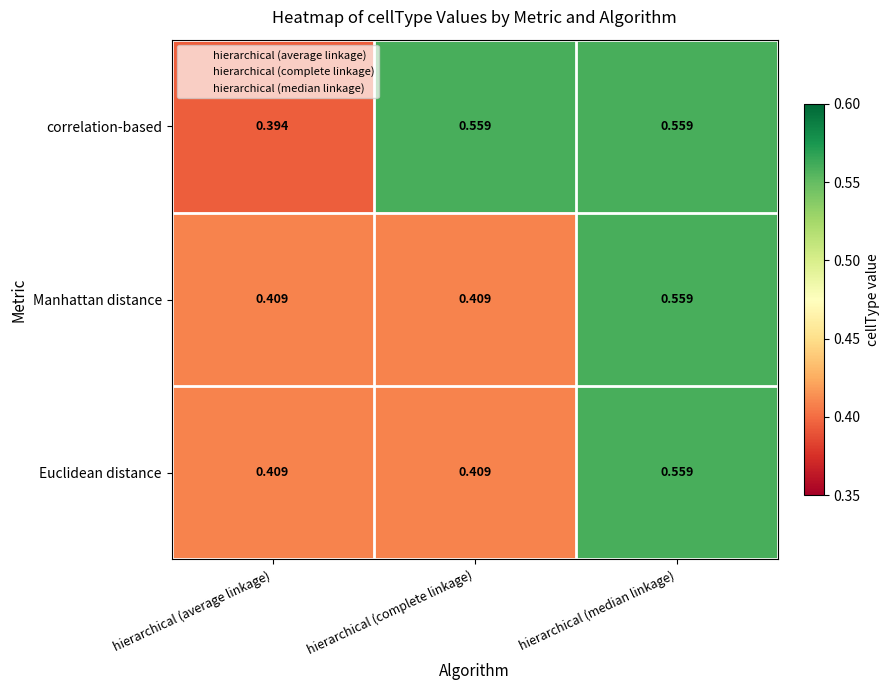

Which series has the largest range (max minus min)?

correlation-based